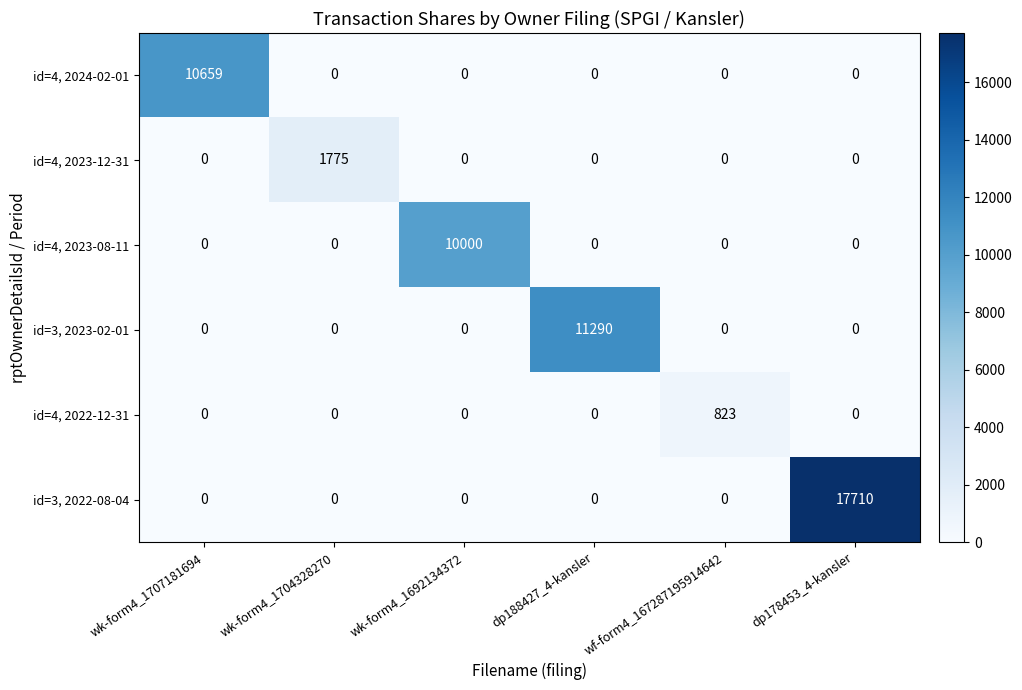

List the series in order of their peak value, highest first.

id=3, 2022-08-04, id=3, 2023-02-01, id=4, 2024-02-01, id=4, 2023-08-11, id=4, 2023-12-31, id=4, 2022-12-31